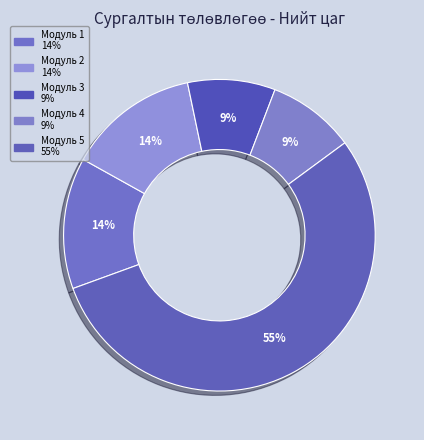

To the nearest percent, what is the average slice percentage?

20%